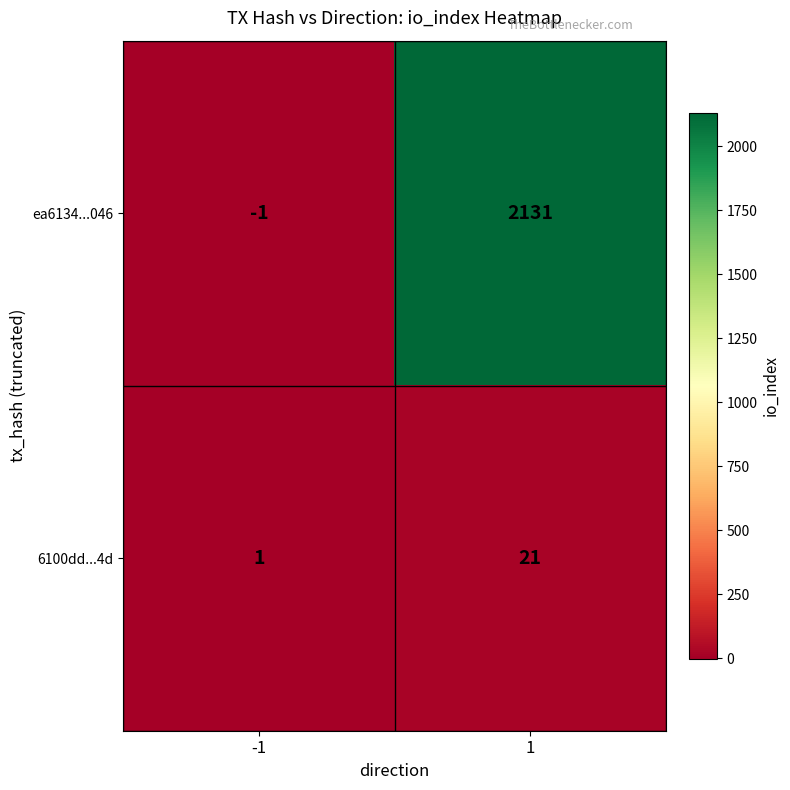

Which label corresponds to the largest value in the chart?

1